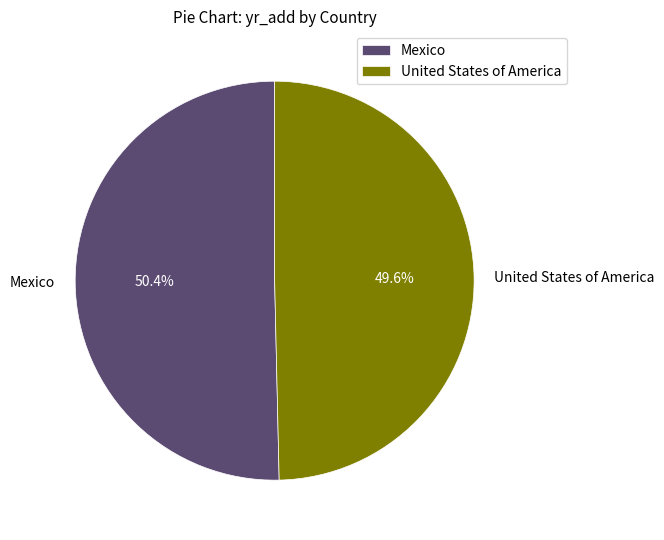

How much of the chart is everything except Mexico?

49.6%